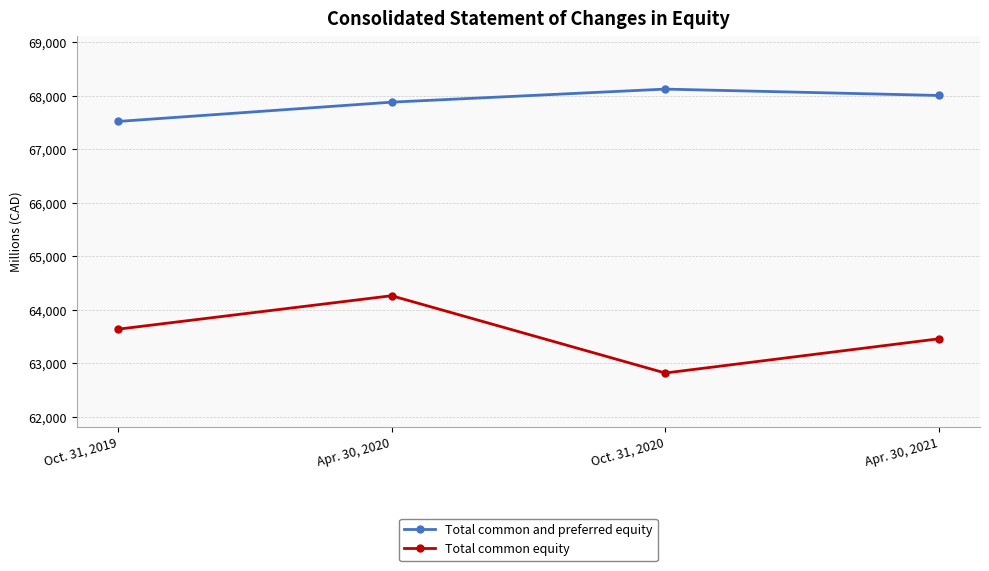

At which category does the chart reach its peak across all series?

Oct. 31, 2020